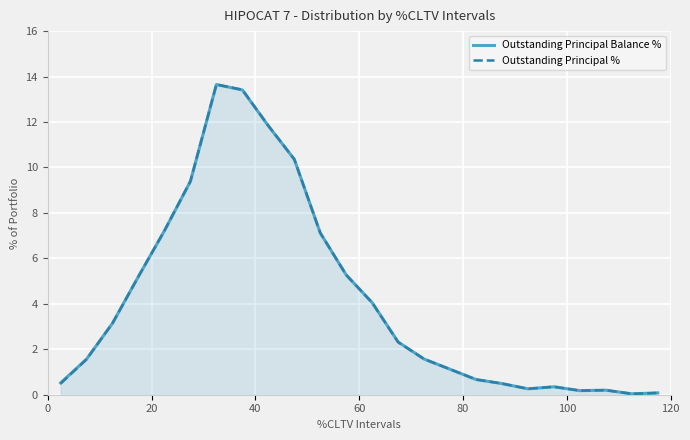

What is the highest value of the Outstanding Principal Balance % series?

13.7